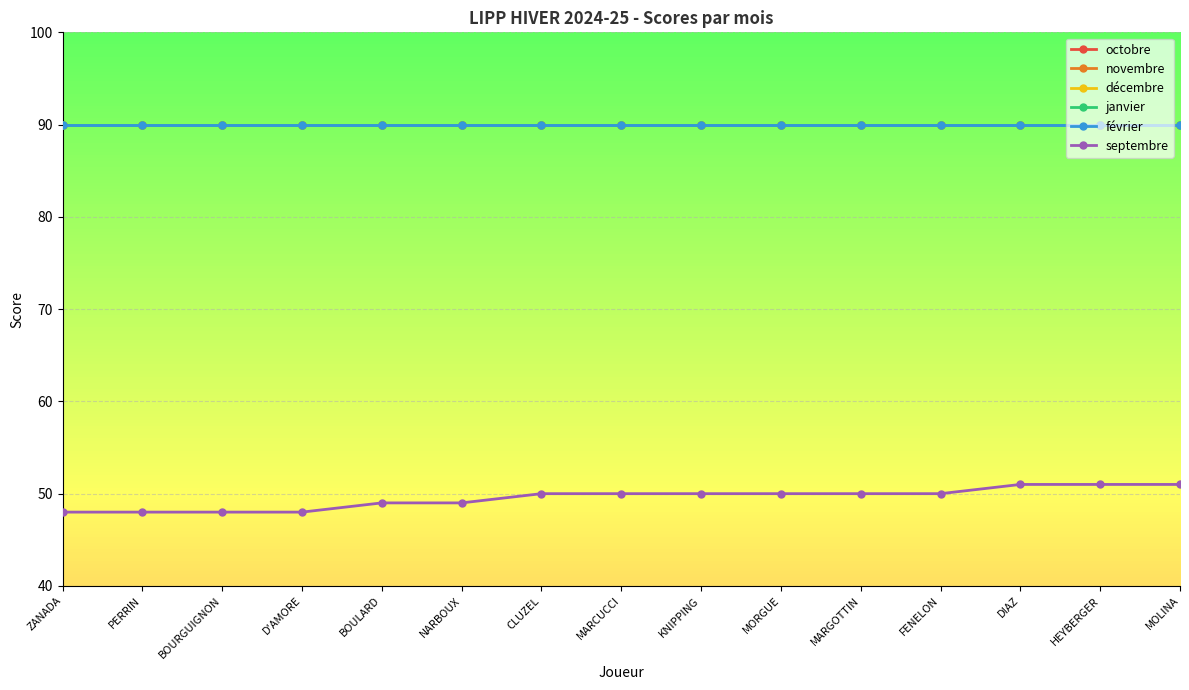

Does the chart have visible grid lines?

Yes